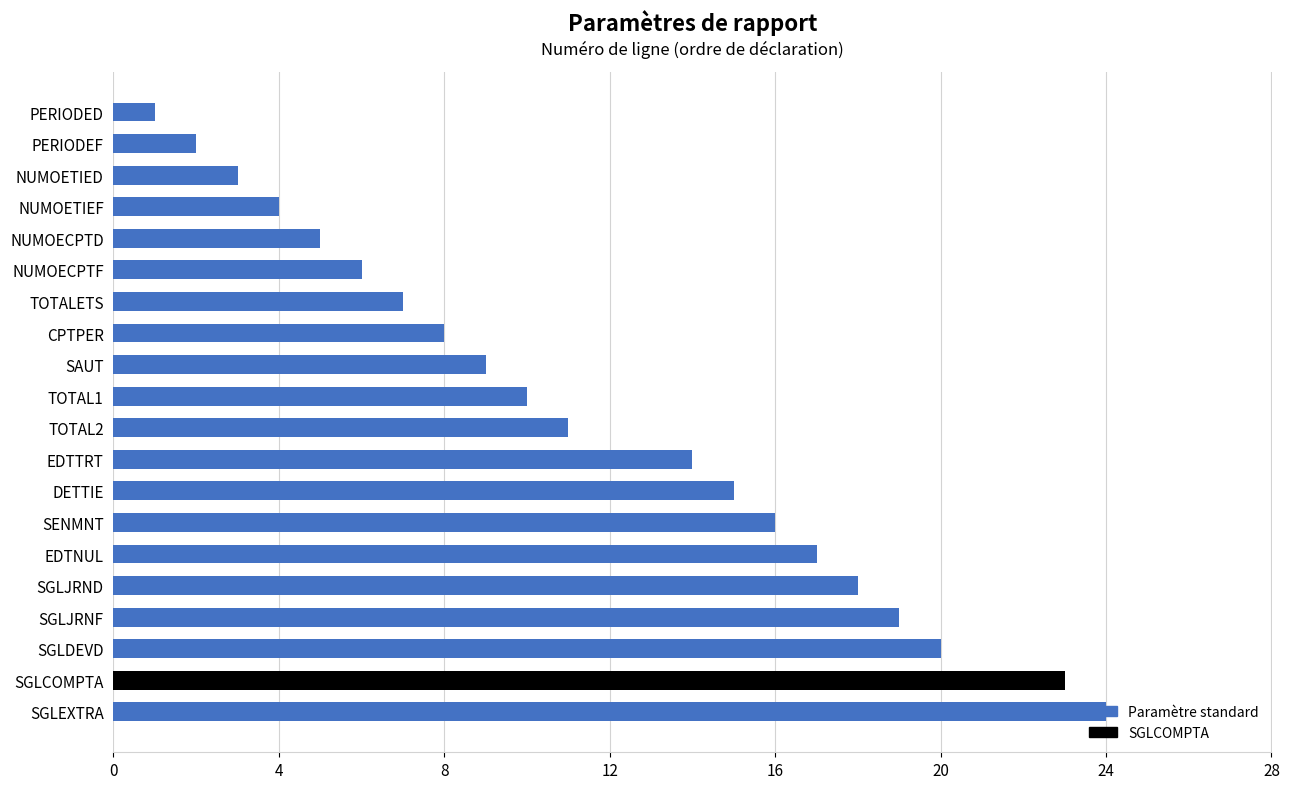

Rank the categories by value from lowest to highest.

PERIODED, PERIODEF, NUMOETIED, NUMOETIEF, NUMOECPTD, NUMOECPTF, TOTALETS, CPTPER, SAUT, TOTAL1, TOTAL2, EDTTRT, DETTIE, SENMNT, EDTNUL, SGLJRND, SGLJRNF, SGLDEVD, SGLCOMPTA, SGLEXTRA